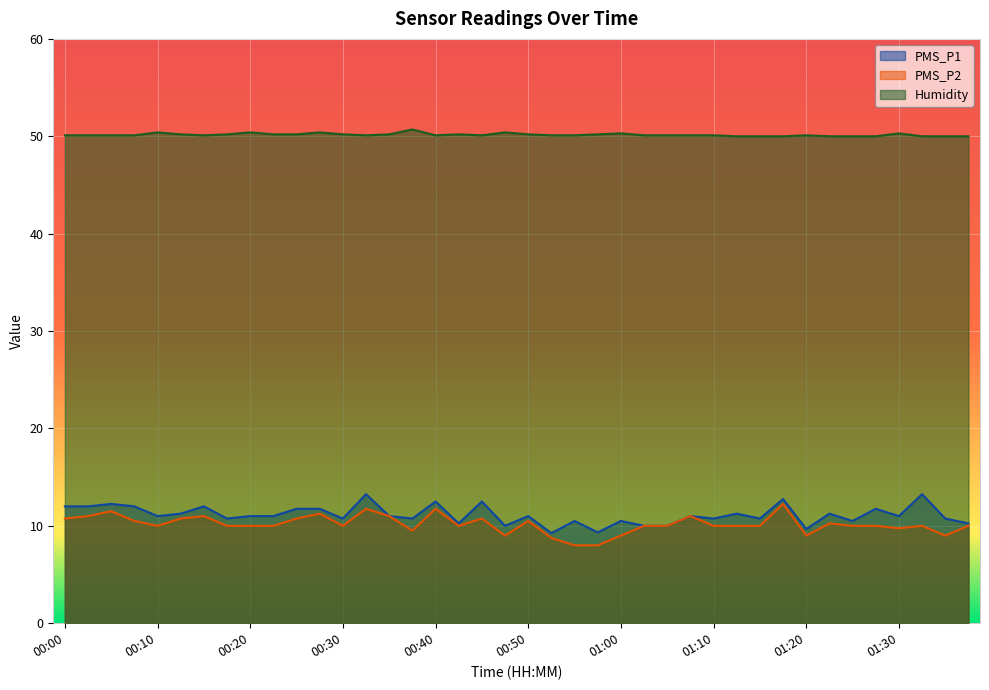

How many interior local valleys does the Humidity series have?

4